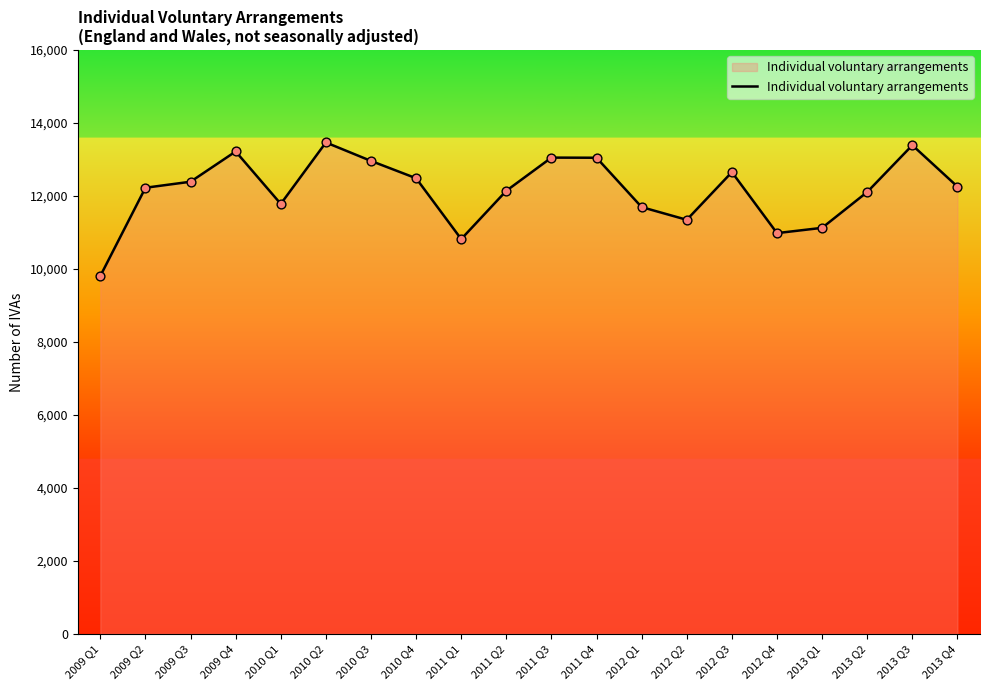

What is the change in value from 2009 Q1 to 2011 Q4?

+3240